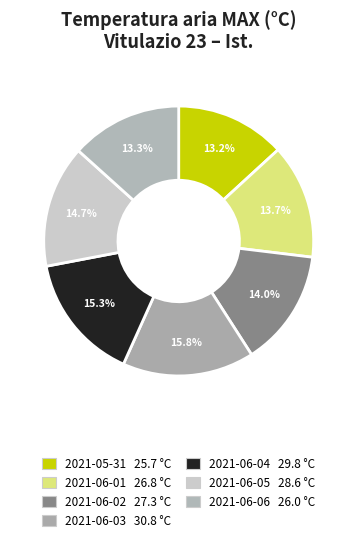

How many segments does this pie chart have?

7